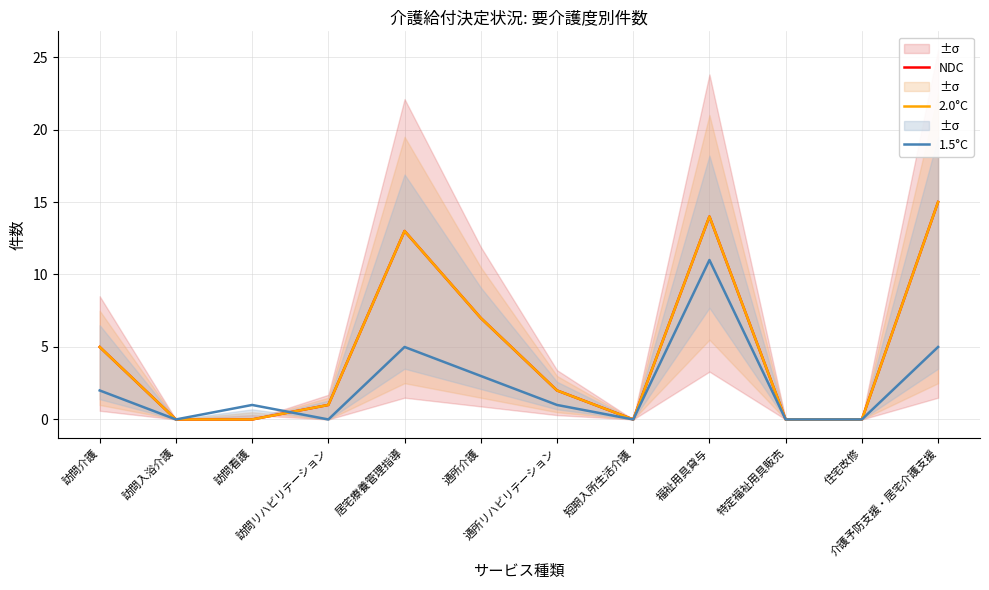

True or false: 1.5°C and NDC intersect in this chart.

True